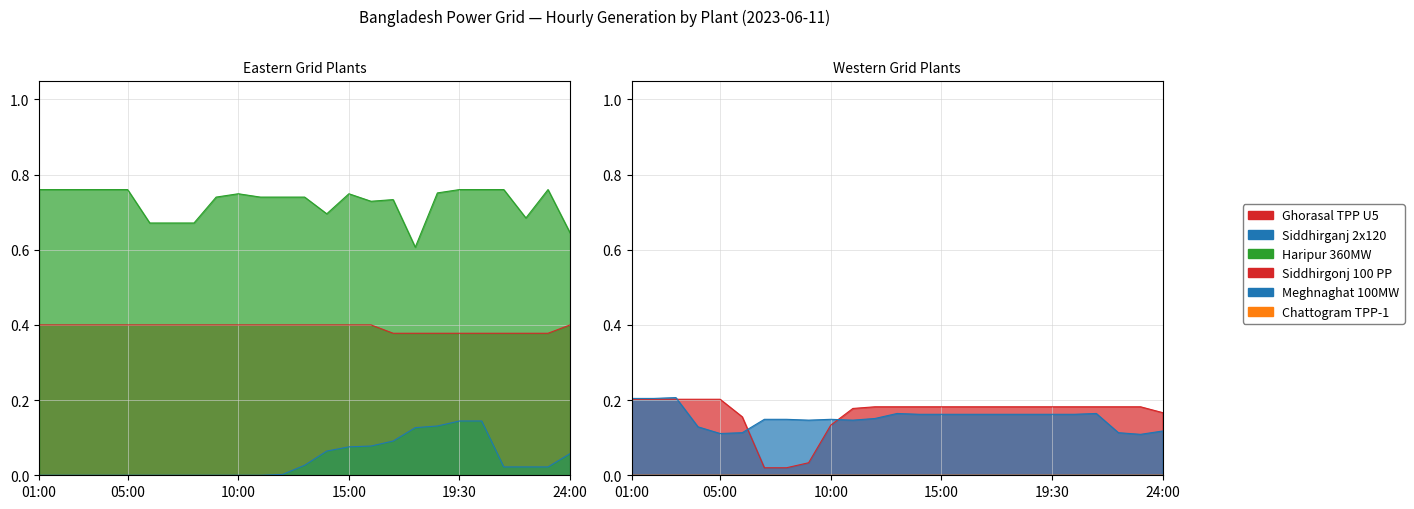

True or false: Ghorasal TPP U5 (col_3) has a value of 0.1 at 22:00.

False